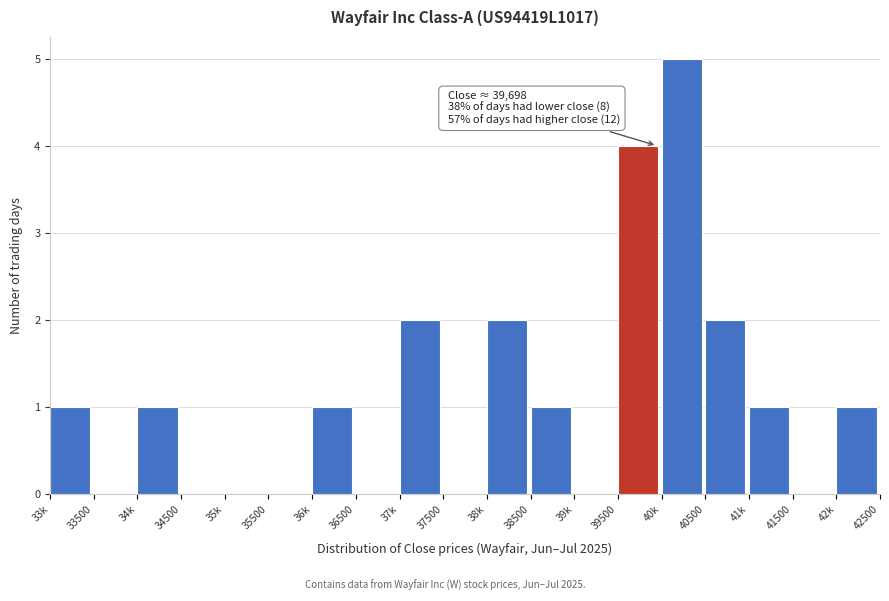

Reading left to right, extract all data points from this chart.

33k=1	33500=0	34k=1	34500=0	35k=0	35500=0	36k=1	36500=0	37k=2	37500=0	38k=2	38500=1	39k=0	39500=4	40k=5	40500=2	41k=1	41500=0	42k=1